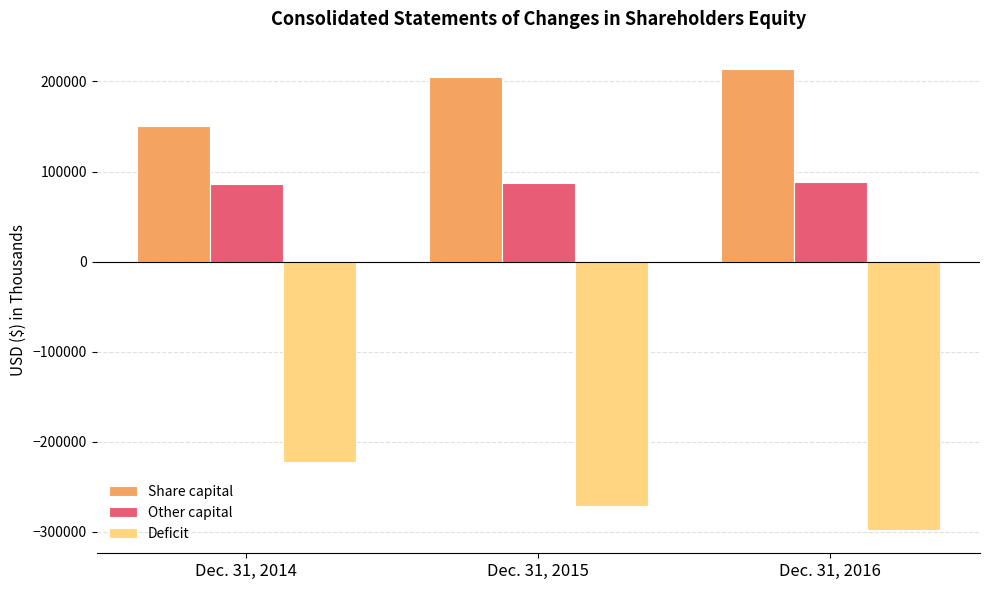

What is the total value across all series at Dec. 31, 2014?

14861